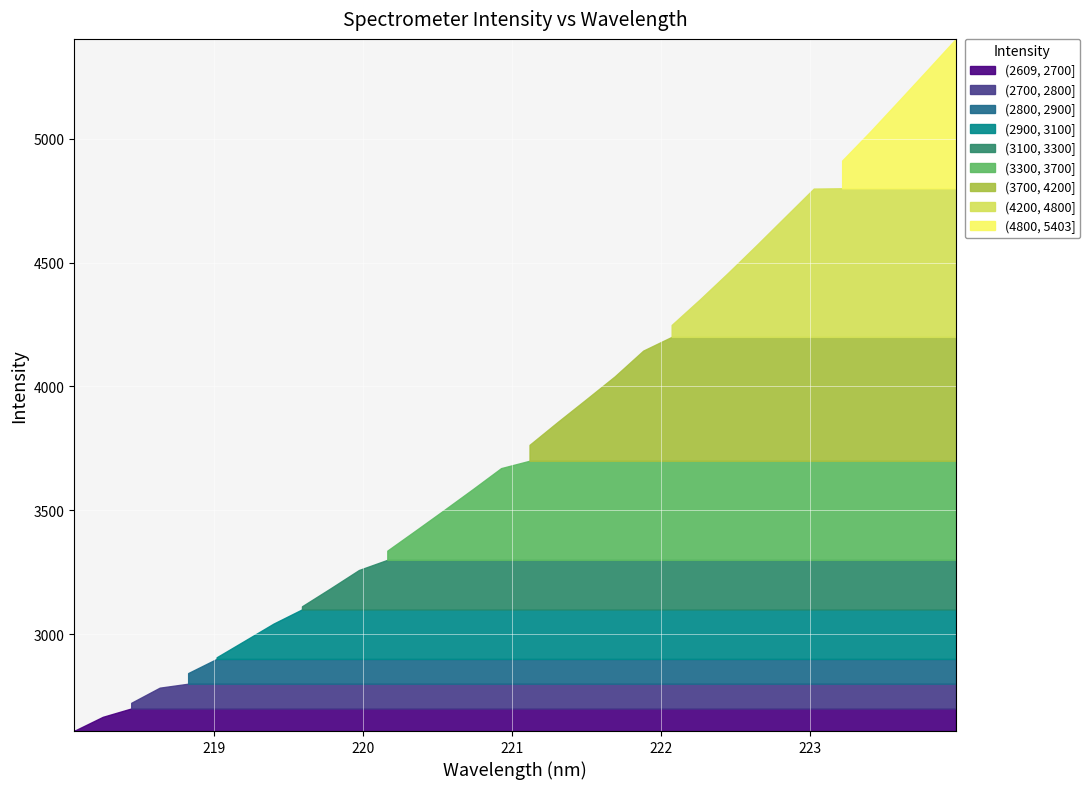

What is the smallest value displayed?

2610.0